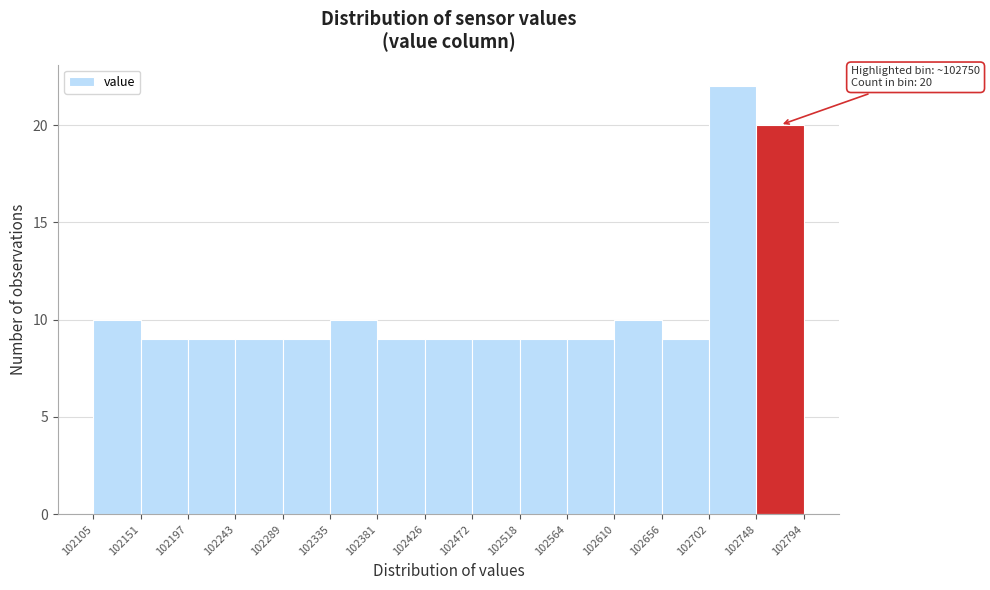

Which range on the x-axis has the tallest bar?

102702 to 102748